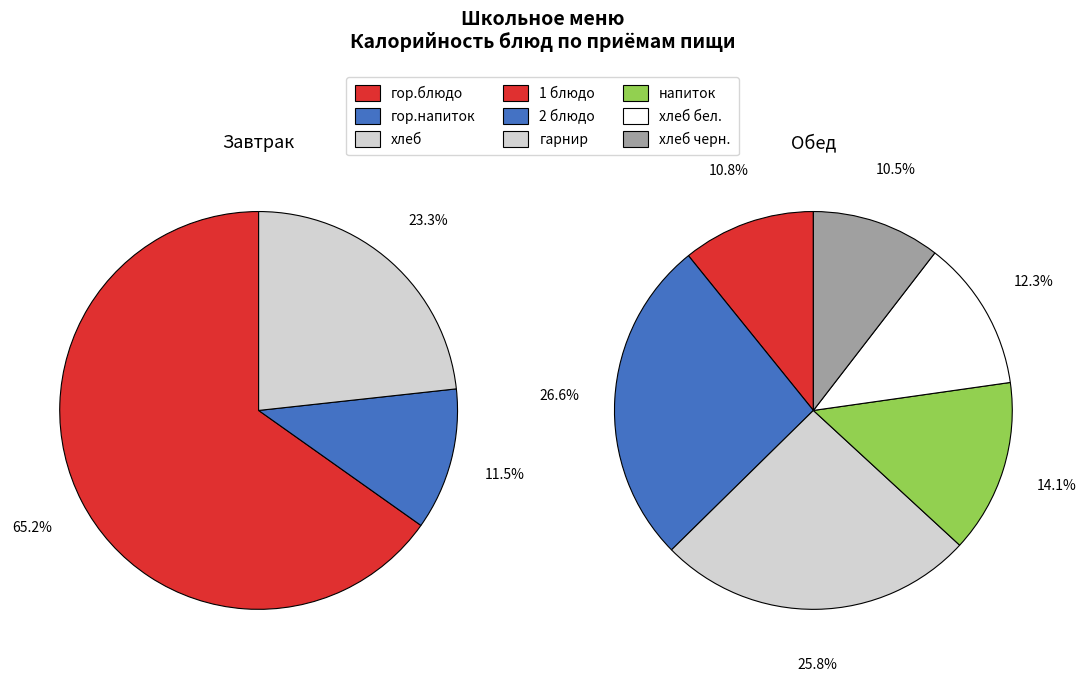

Which has a higher value, хлеб черн. or хлеб бел.?

хлеб бел.